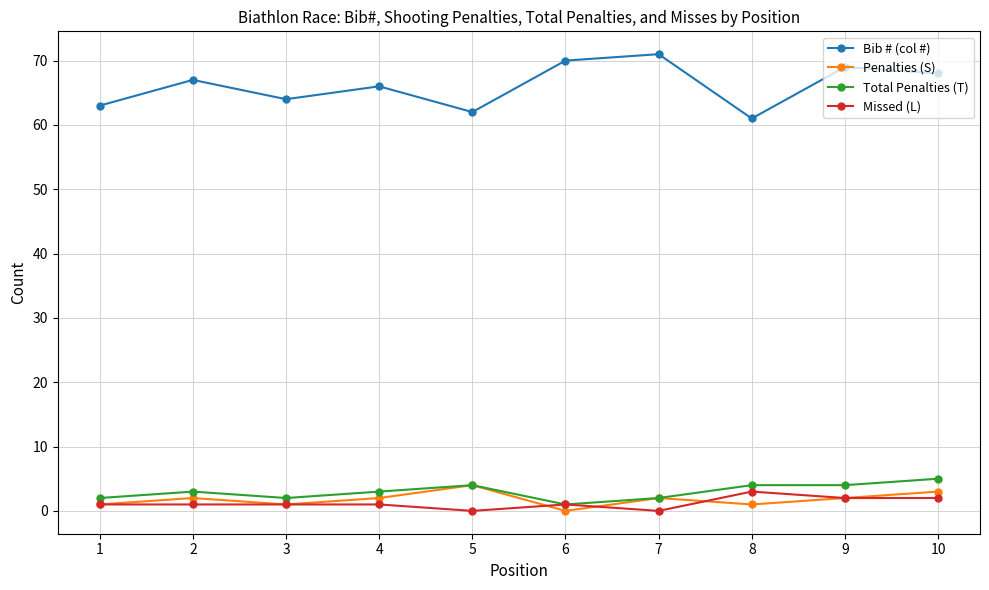

True or false: Bib # (col #) and Total Penalties (T) intersect in this chart.

False